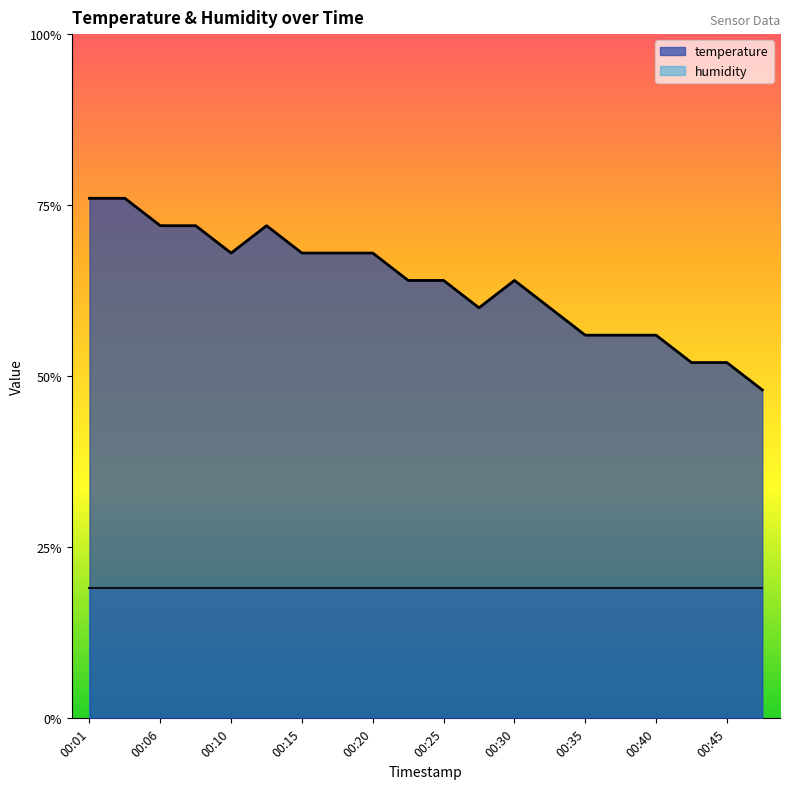

Does the chart have visible grid lines?

No